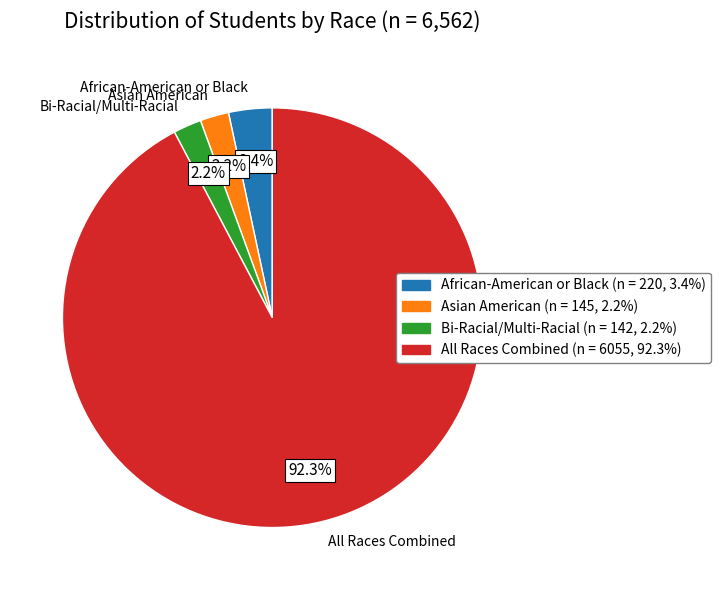

What percentage is the African-American or Black slice, to the nearest percent?

3%